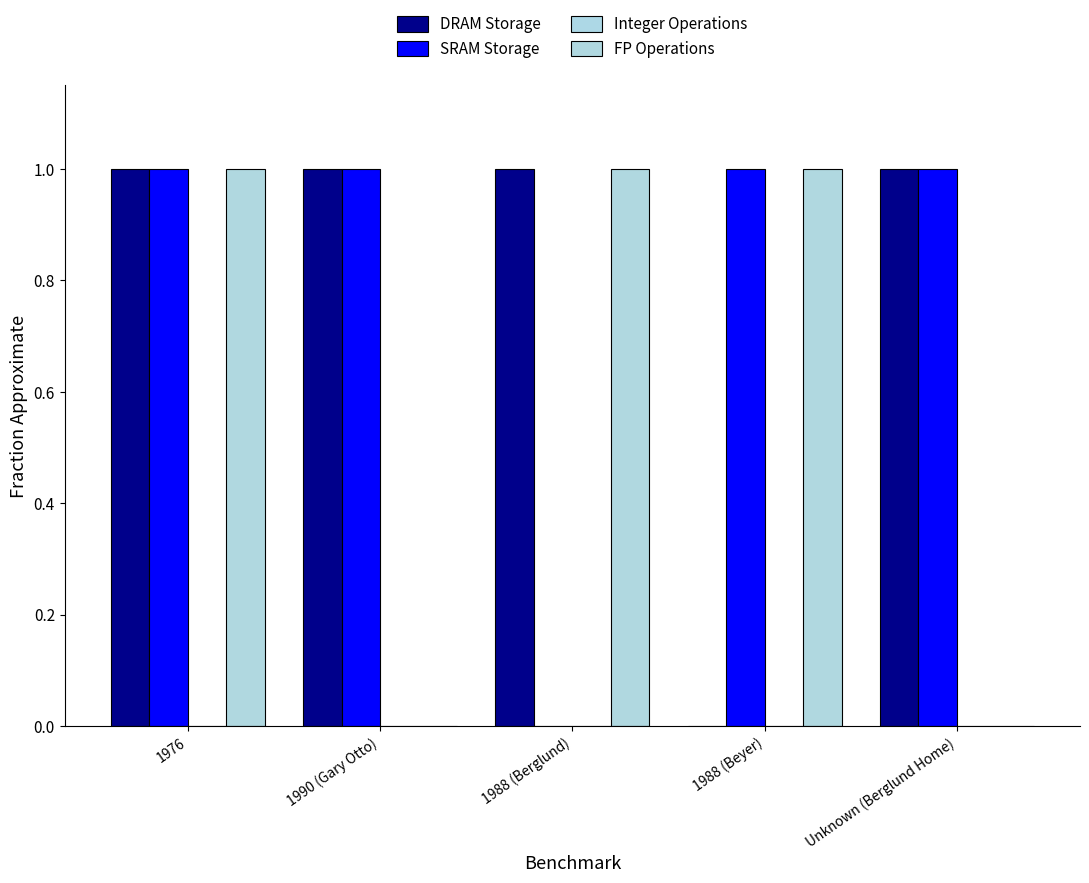

Reading right to left, extract all data points from this chart.

DRAM Storage: Unknown (Berglund Home)=1	1988 (Beyer)=0	1988 (Berglund)=1	1990 (Gary Otto)=1	1976=1
SRAM Storage: Unknown (Berglund Home)=1	1988 (Beyer)=1	1988 (Berglund)=0	1990 (Gary Otto)=1	1976=1
Integer Operations: Unknown (Berglund Home)=0	1988 (Beyer)=0	1988 (Berglund)=0	1990 (Gary Otto)=0	1976=0
FP Operations: Unknown (Berglund Home)=0	1988 (Beyer)=1	1988 (Berglund)=1	1990 (Gary Otto)=0	1976=1